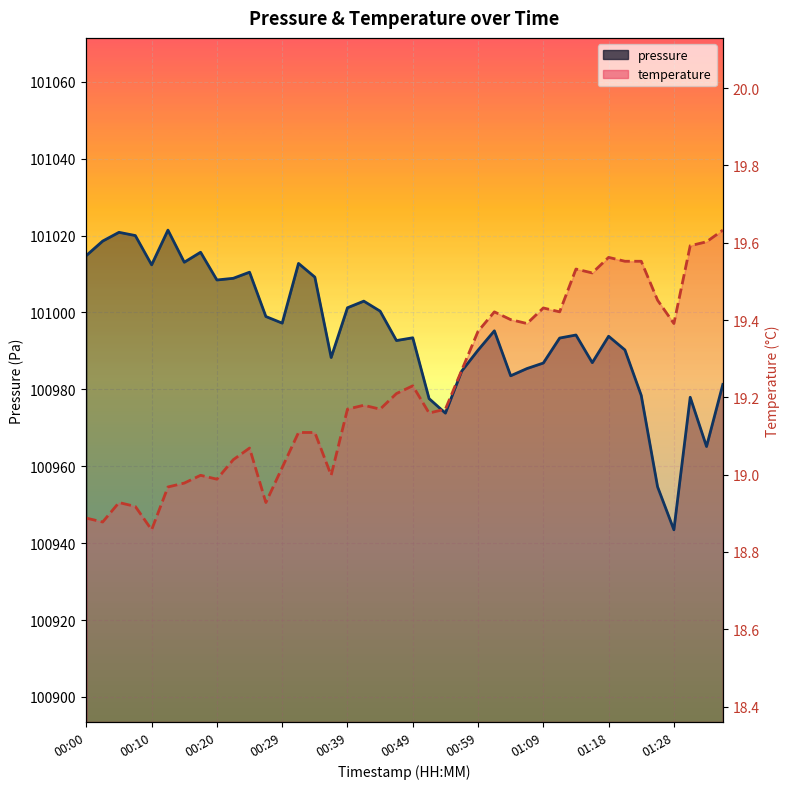

Which has a higher value, 25 or 37?

37